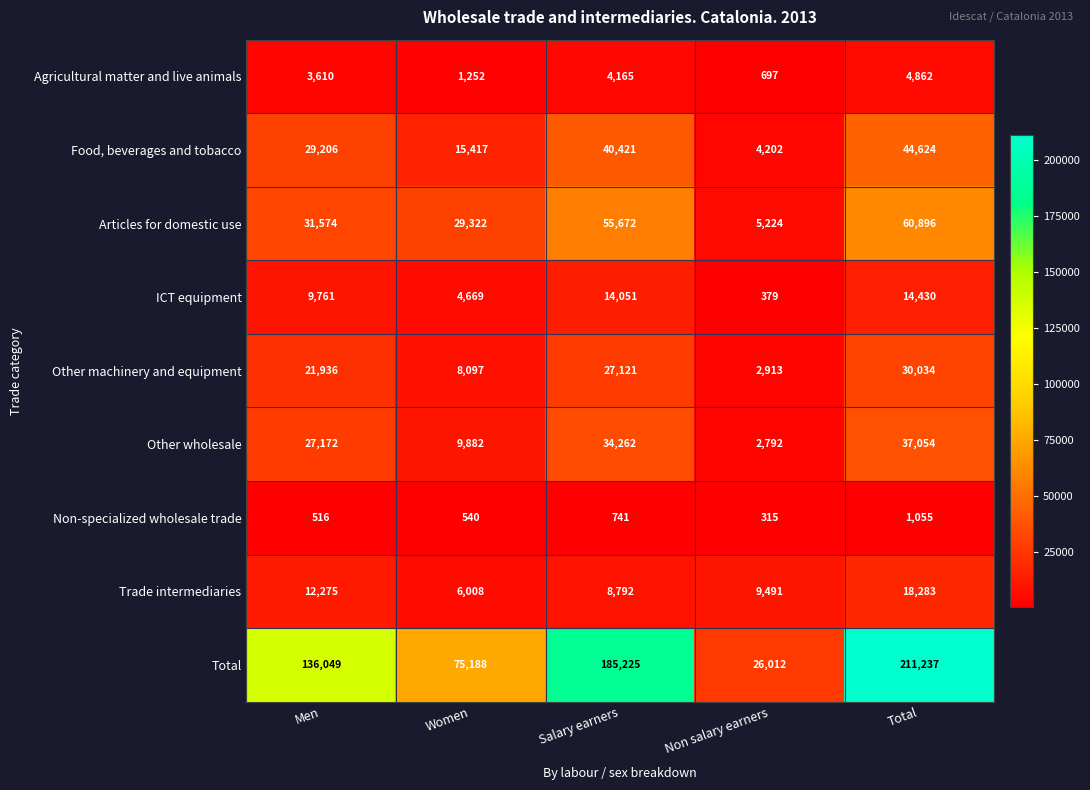

What is the difference between the highest and lowest values at Total?

210182